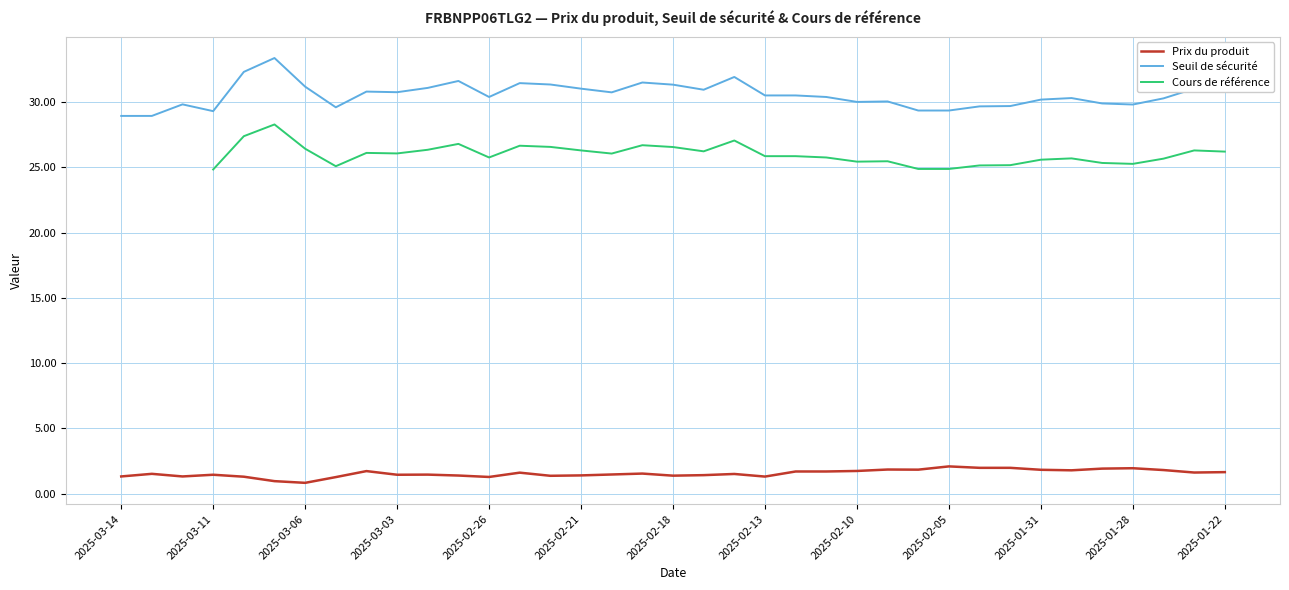

How many lines are shown in the chart?

3